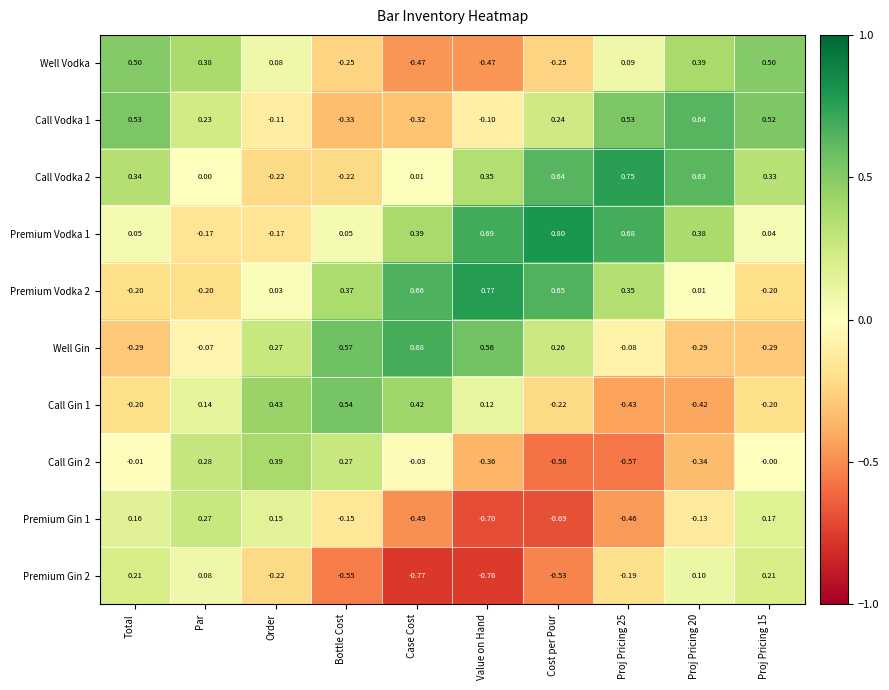

Which label corresponds to the smallest value in the chart?

Case Cost